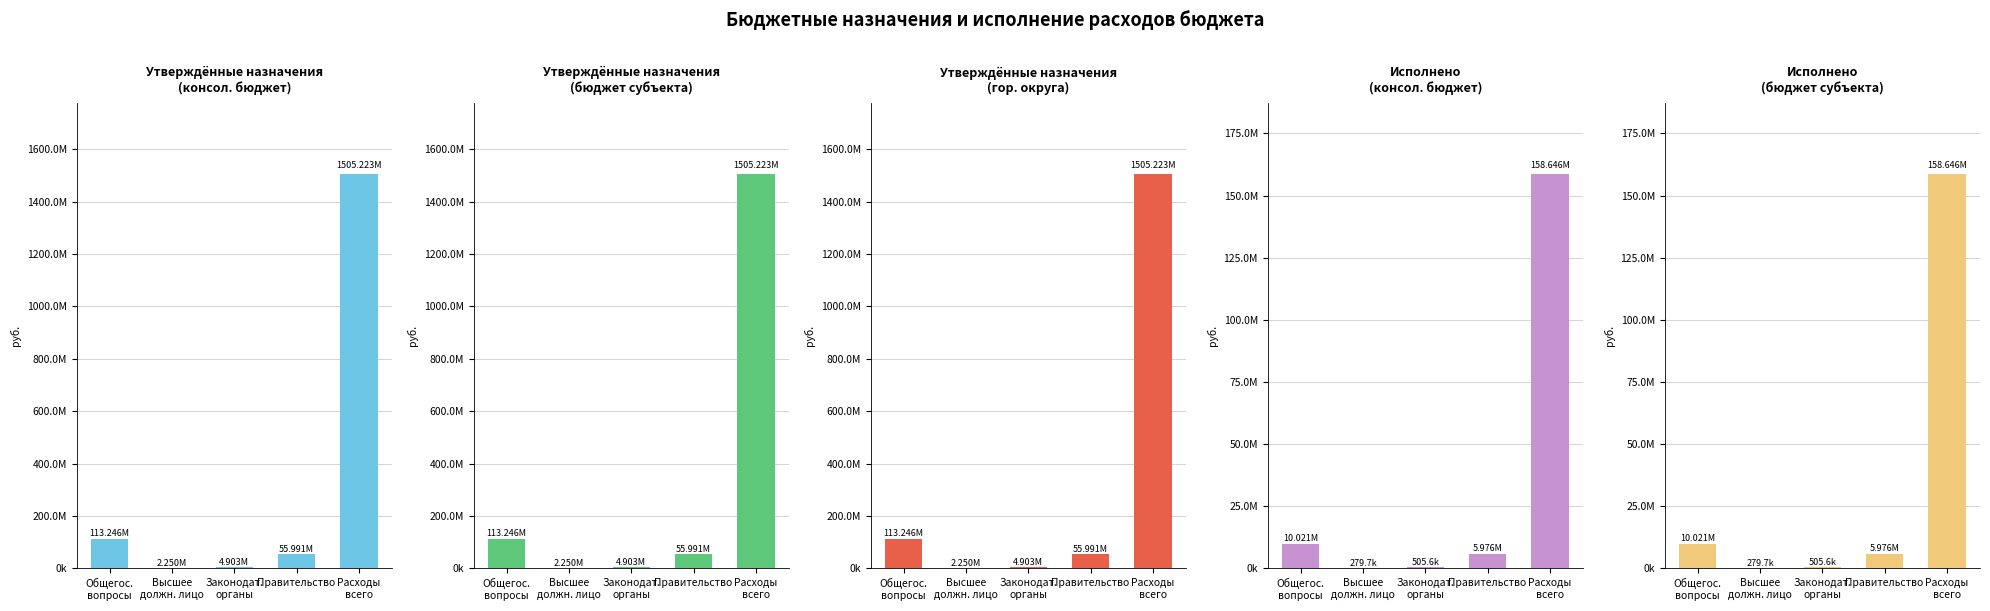

What is the total value across all series at Общегос.
вопросы?

359780449.3